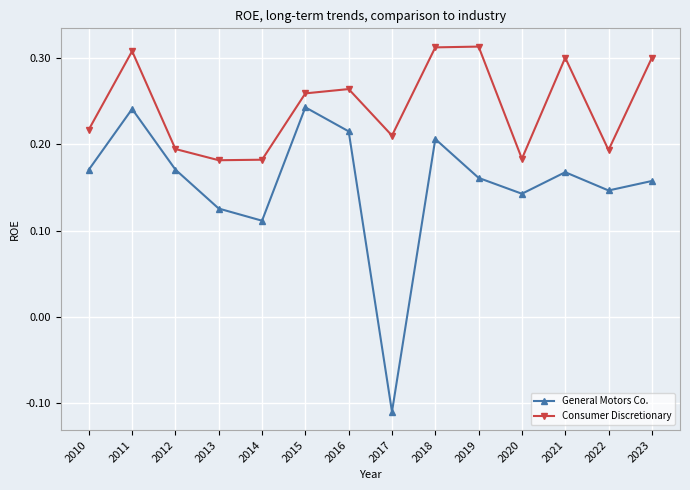

At which category does Consumer Discretionary reach its first local peak?

2011